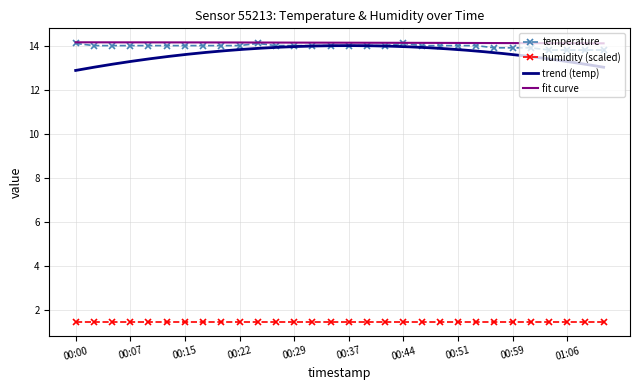

What is the value of the 13th point from the left?

14.0